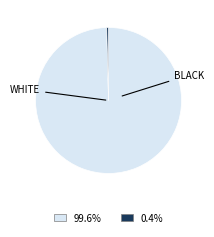

Is there a majority slice in this chart?

Yes